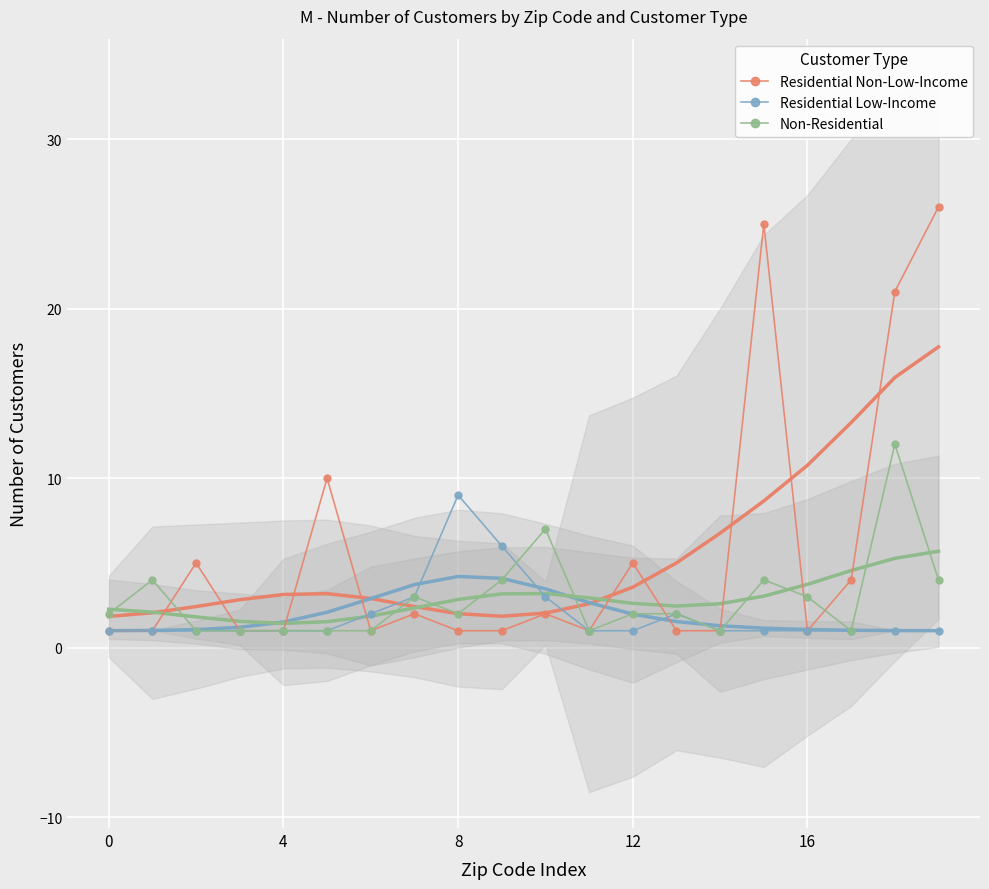

Which series has the largest total across all categories?

Residential Non-Low-Income